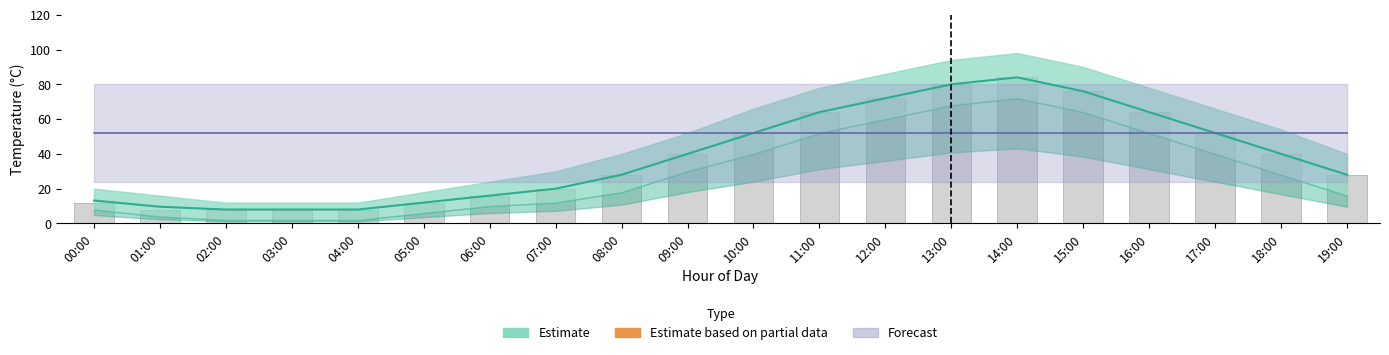

Rank the categories by value from lowest to highest.

01:00, 02:00, 03:00, 04:00, 00:00, 05:00, 06:00, 07:00, 08:00, 19:00, 09:00, 18:00, 10:00, 17:00, 11:00, 16:00, 12:00, 15:00, 13:00, 14:00